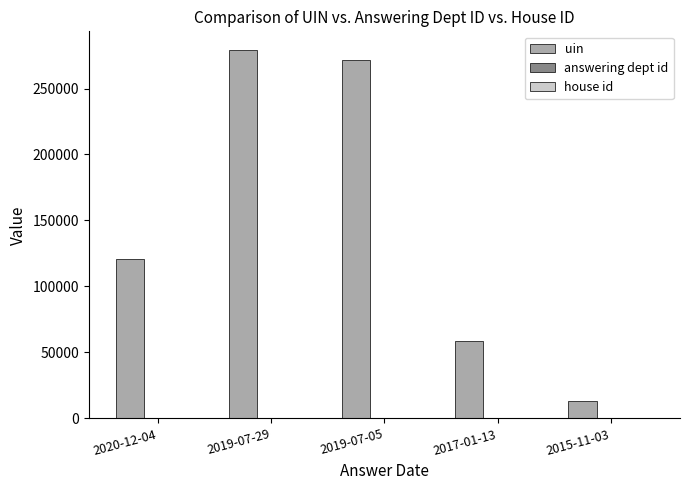

At which category is the sum across all series the highest?

2019-07-29